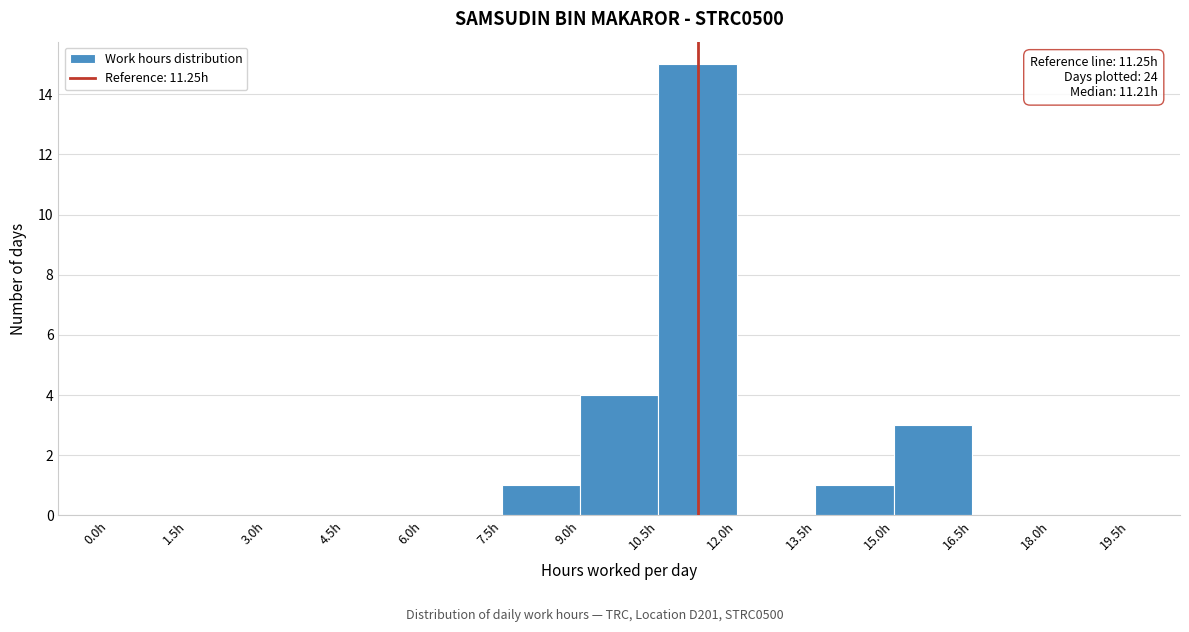

Over which range of the x-axis is the bar tallest?

10.5 to 12.0